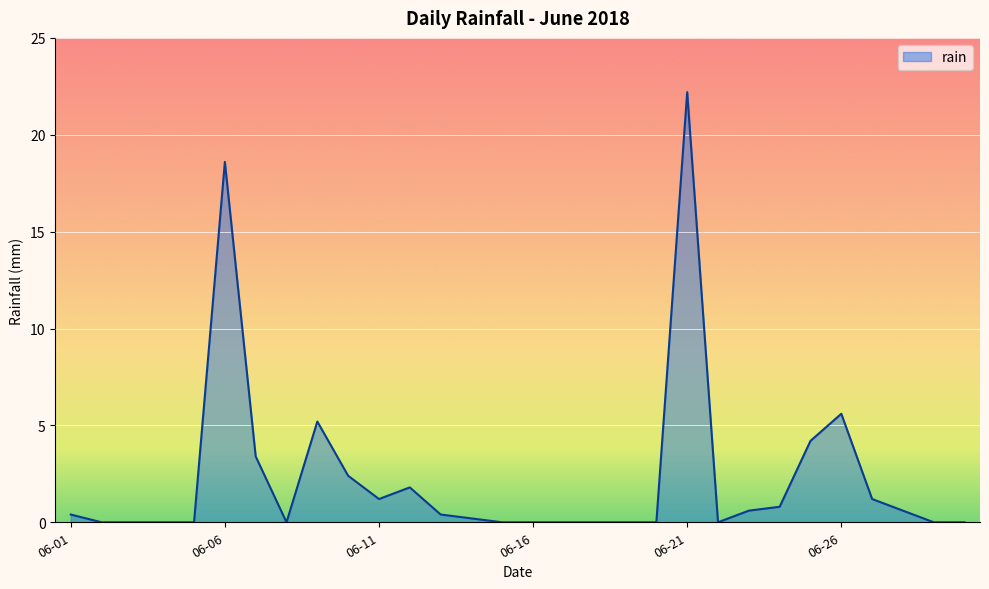

What is the difference between the maximum and minimum values?

22.2